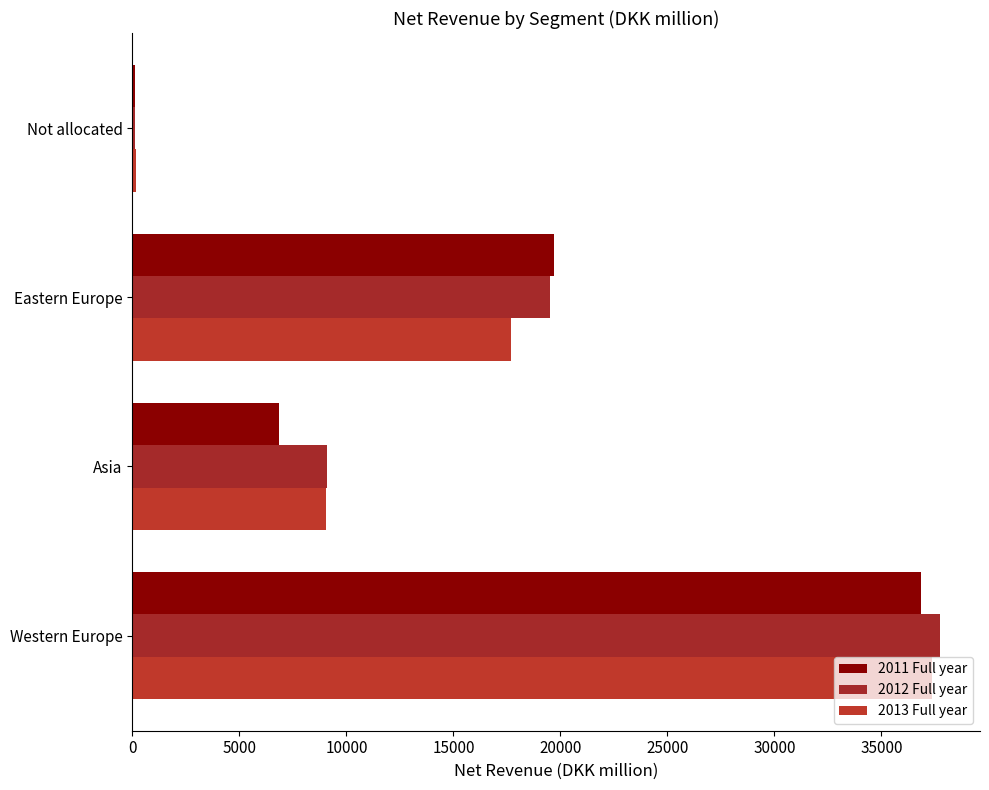

At which label does 2013 Full year reach its minimum?

Not allocated